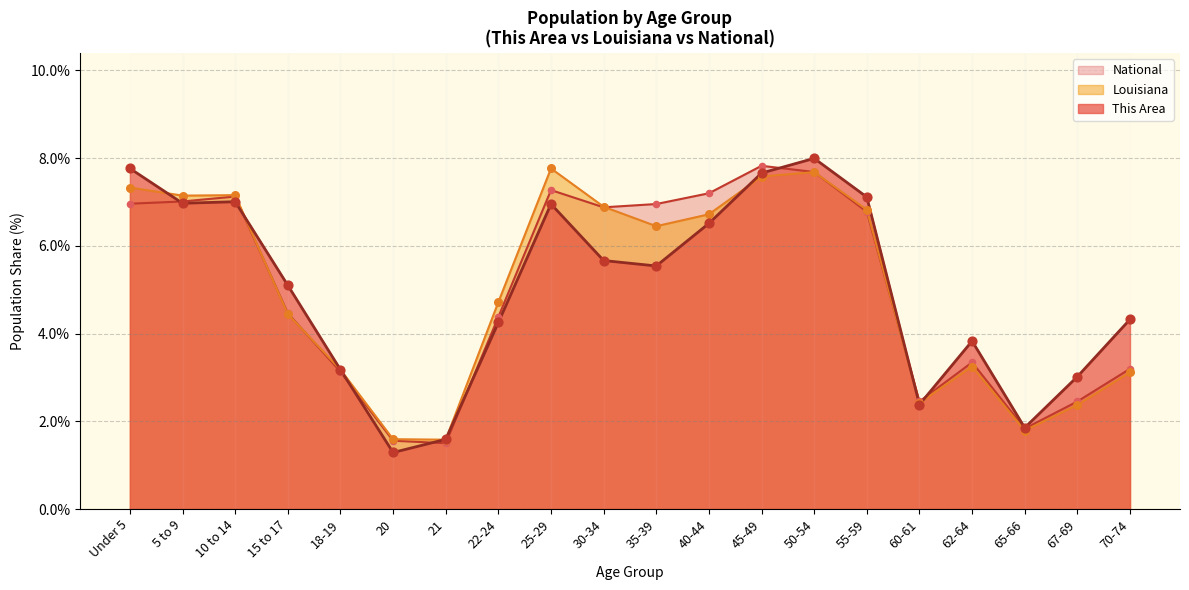

At how many categories does at least one series exceed 3?

16